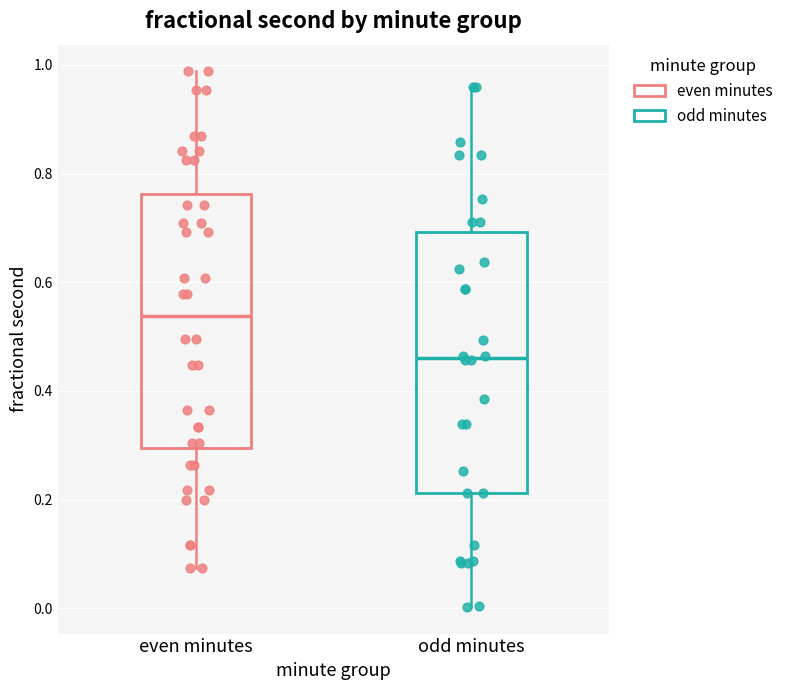

Reading left to right, read every box against the y-axis: the position of its median line, the range the box covers, and the ends of its whiskers. The values are not printed on the chart, so give them approximately, as read against the axis.

even minutes: median 0.54, box 0.30 to 0.76, whiskers 0.08 to 0.98
odd minutes: median 0.46, box 0.22 to 0.70, whiskers 0.00 to 0.96